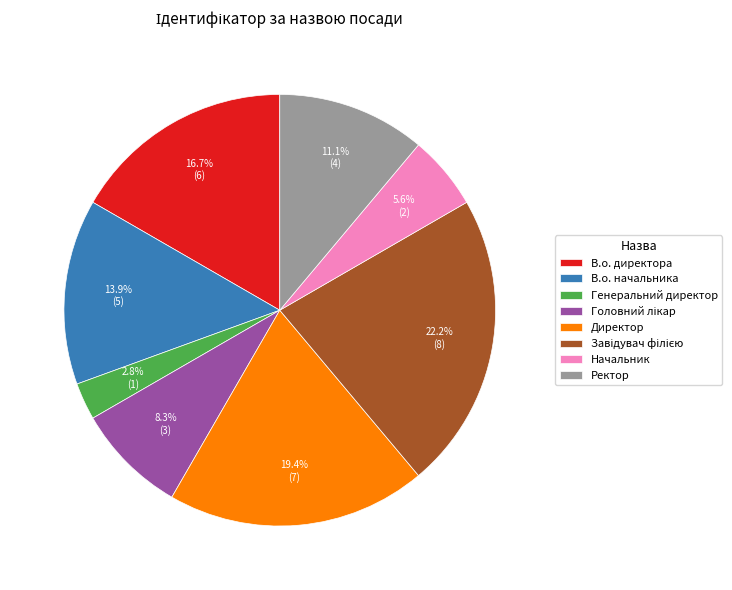

Is there a majority slice in this chart?

No